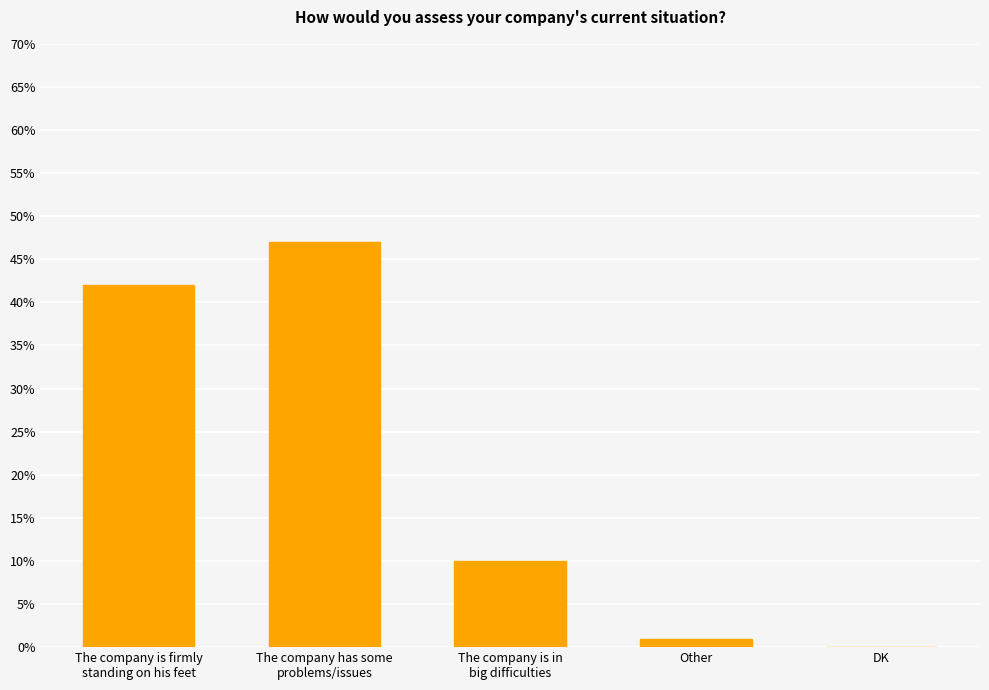

How many distinct data groups are displayed?

1